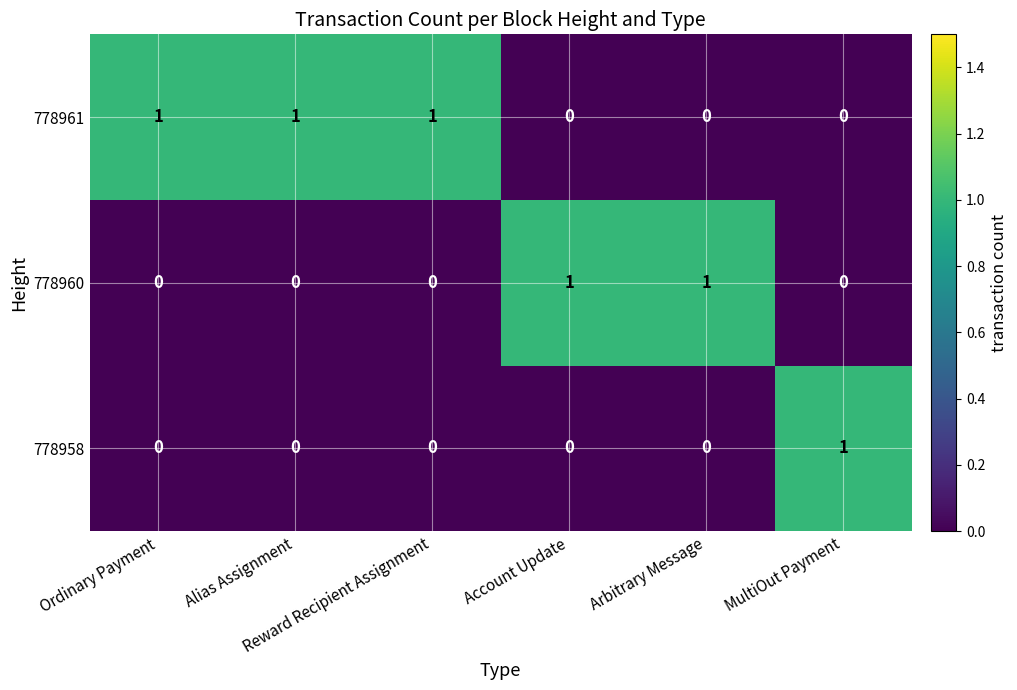

At how many categories does at least one series exceed 0?

6